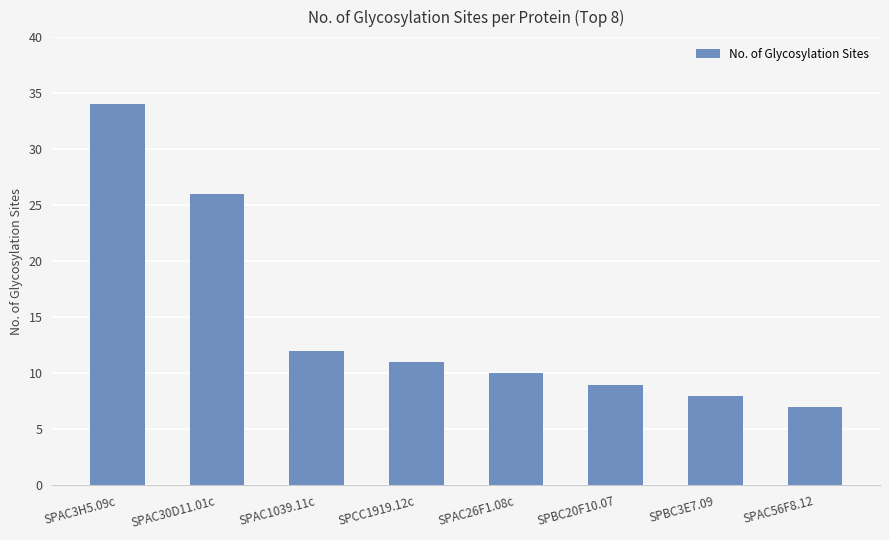

Reading left to right, what are all the values shown in this chart?

SPAC3H5.09c=34	SPAC30D11.01c=26	SPAC1039.11c=12	SPCC1919.12c=11	SPAC26F1.08c=10	SPBC20F10.07=9	SPBC3E7.09=8	SPAC56F8.12=7